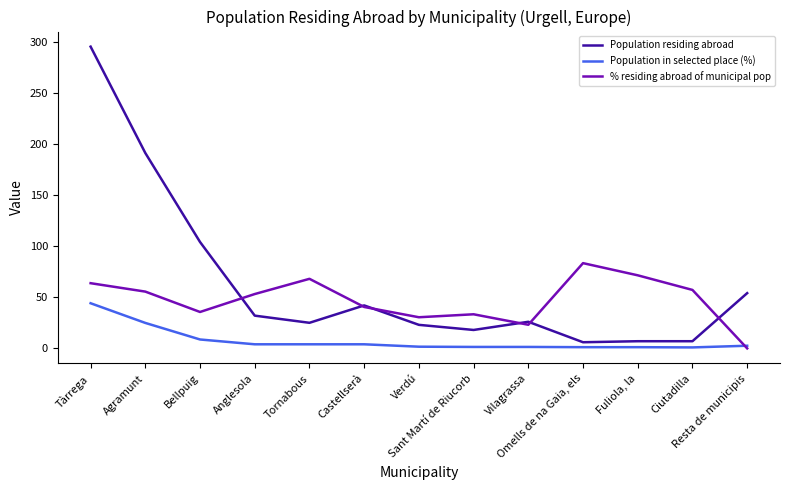

What is the difference between the Population in selected place (%) values at Verdú and Sant Martí de Riucorb?

0.2